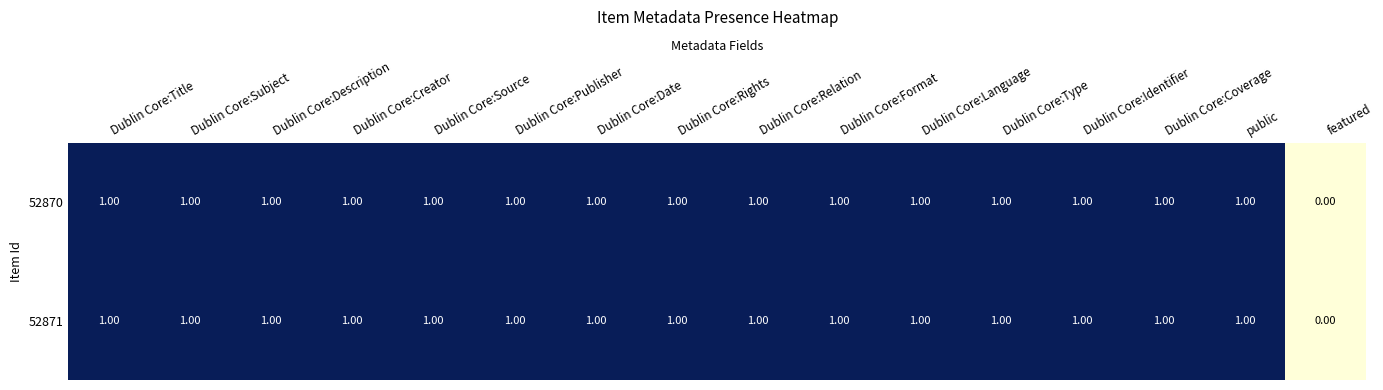

What is the sum of all 52871 values?

15